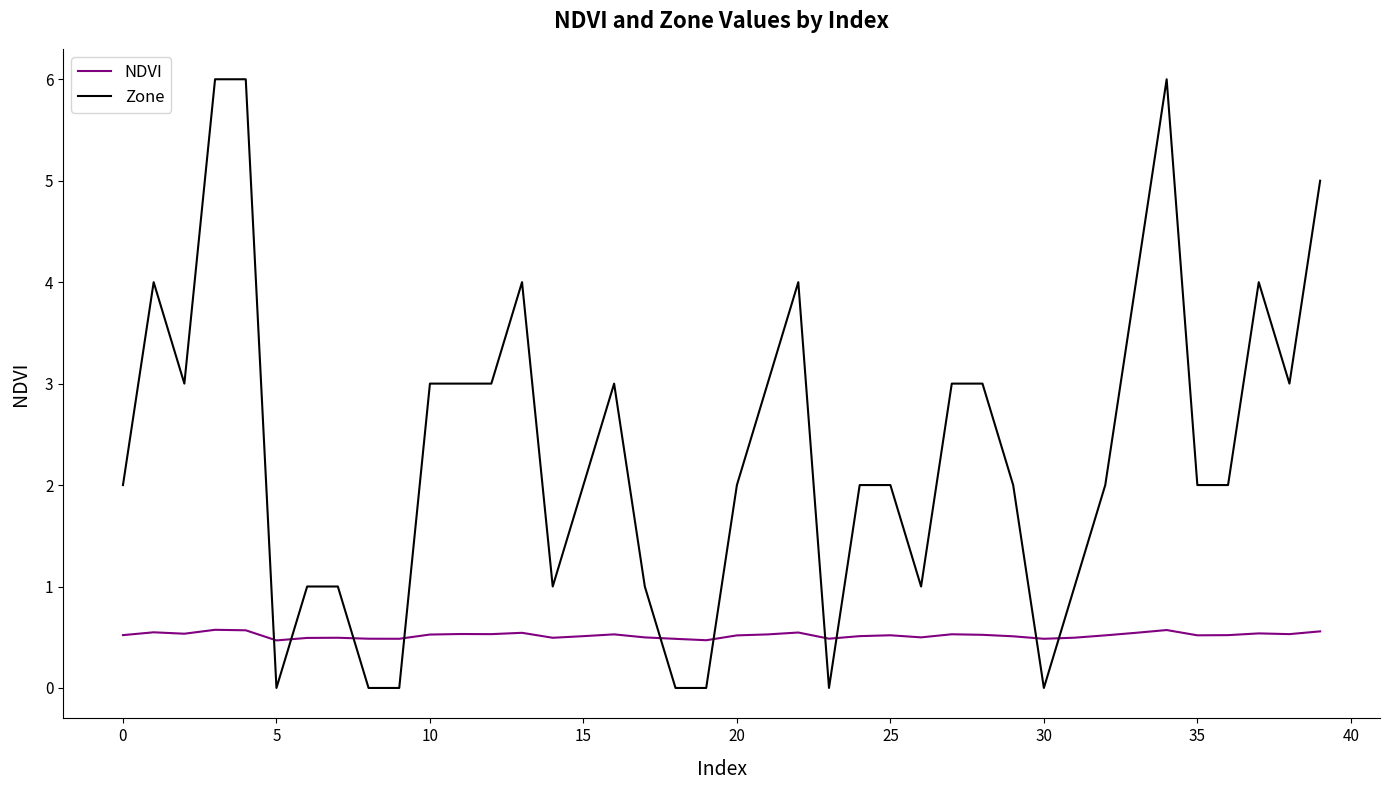

Which series has the widest spread of values?

Zone